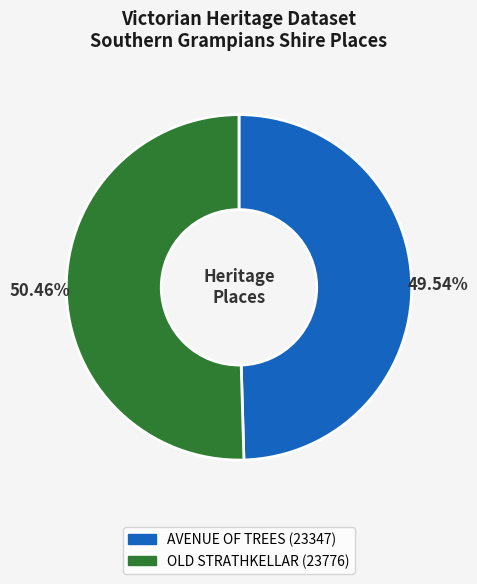

How many slices are in this pie chart?

2